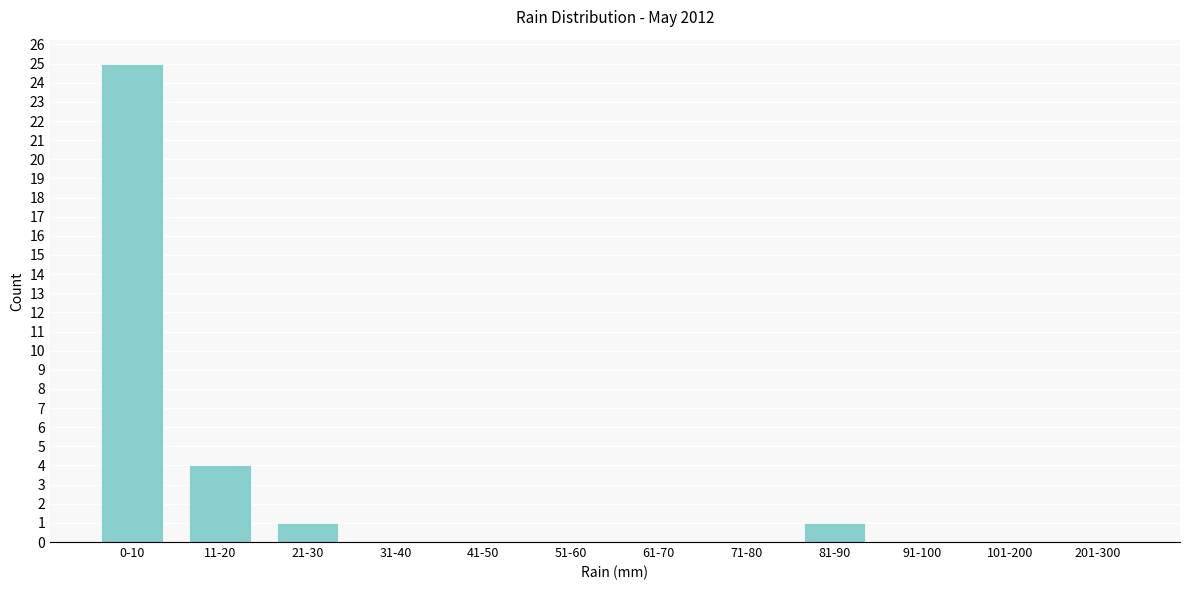

Reading right to left, transcribe all the data shown in this chart.

201-300=0	101-200=0	91-100=0	81-90=1	71-80=0	61-70=0	51-60=0	41-50=0	31-40=0	21-30=1	11-20=4	0-10=25